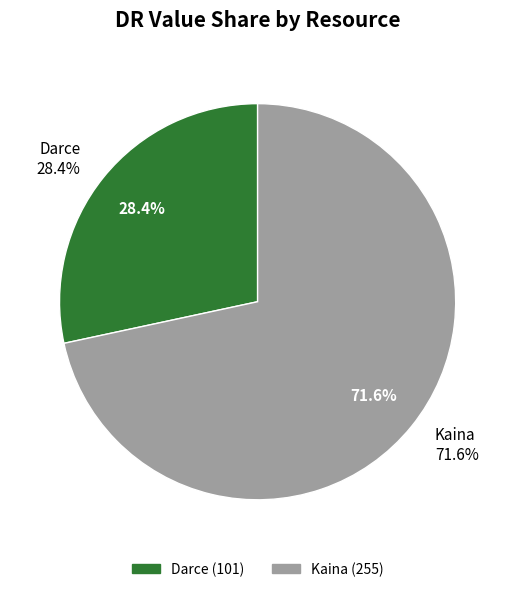

How much of the chart is everything except Kaina?

28.4%